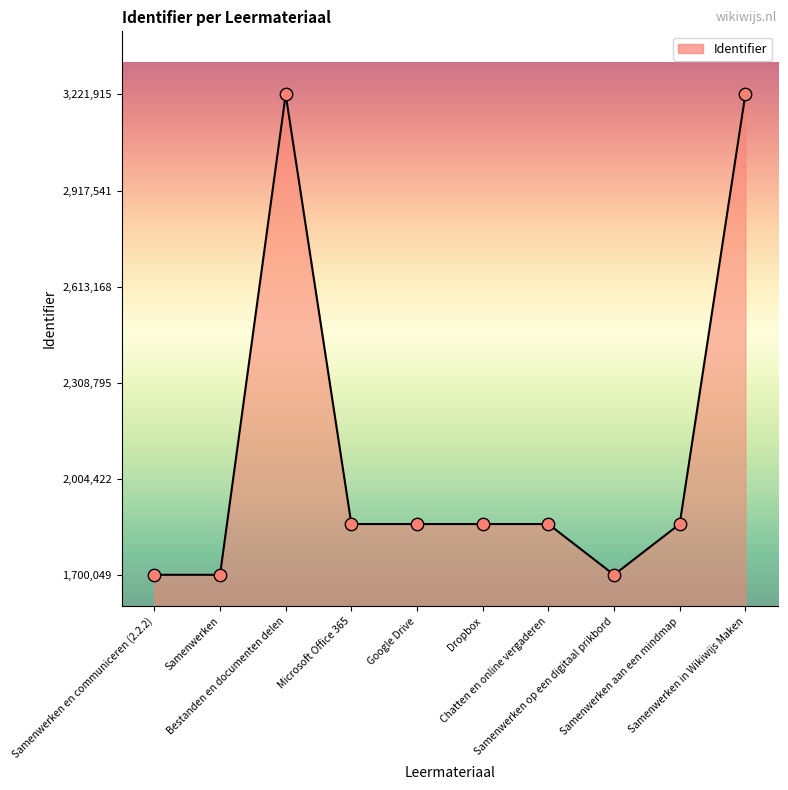

Between Samenwerken en communiceren (2.2.2) and Bestanden en documenten delen, which is larger?

Bestanden en documenten delen